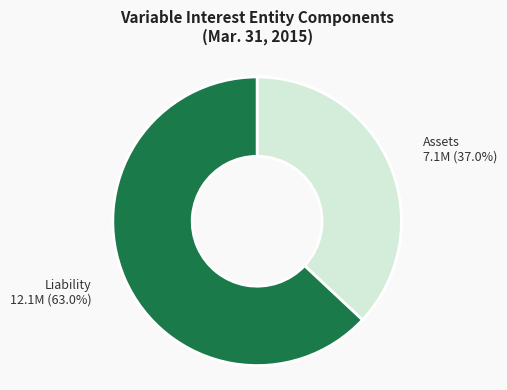

Is there any slice that represents more than half of the pie?

Yes